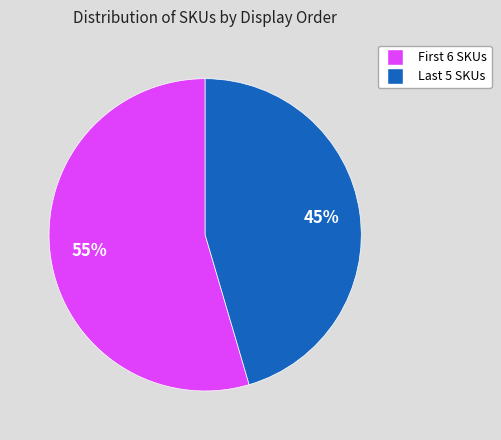

Is there any slice that represents more than half of the pie?

Yes